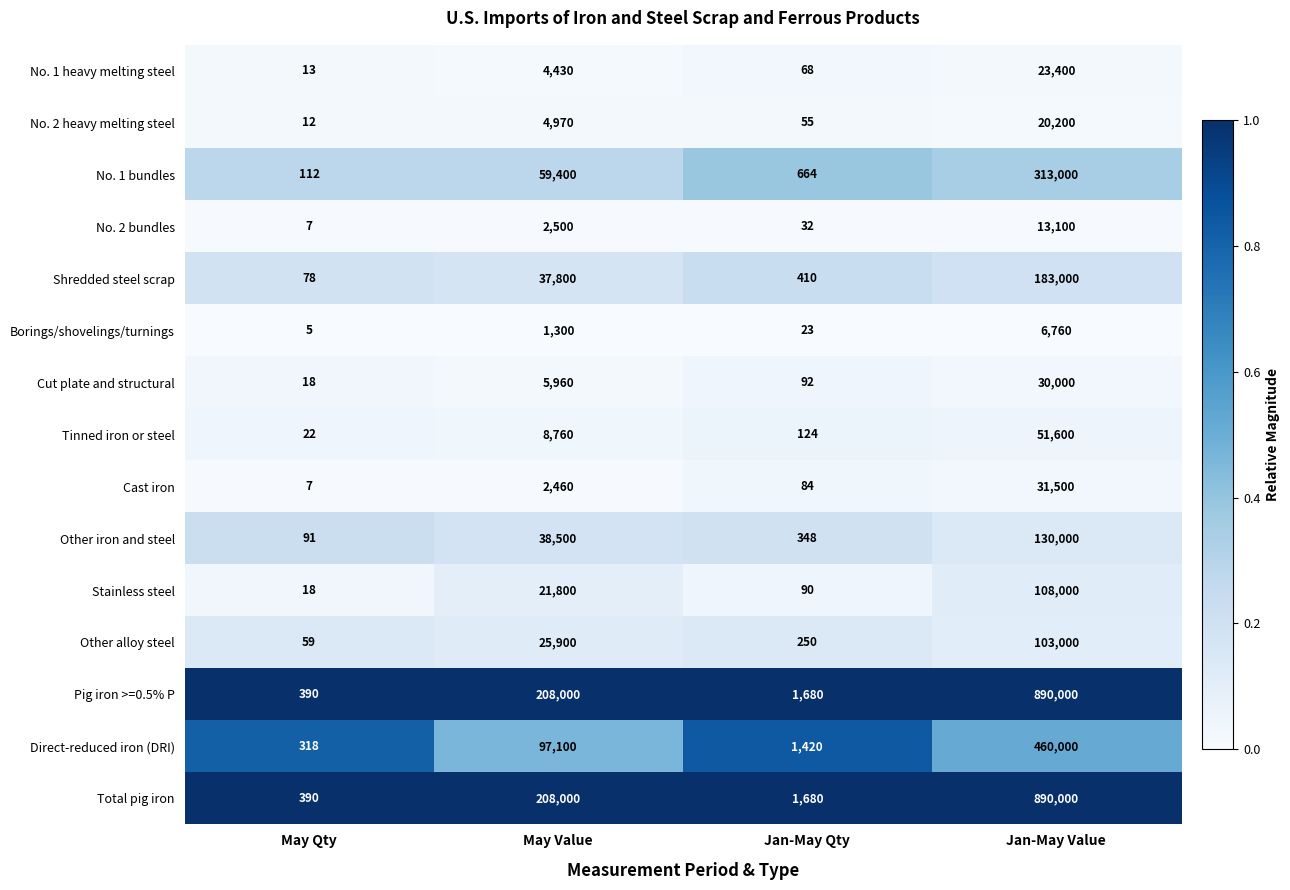

What is the difference between the highest and lowest values at Jan-May Value?

883240